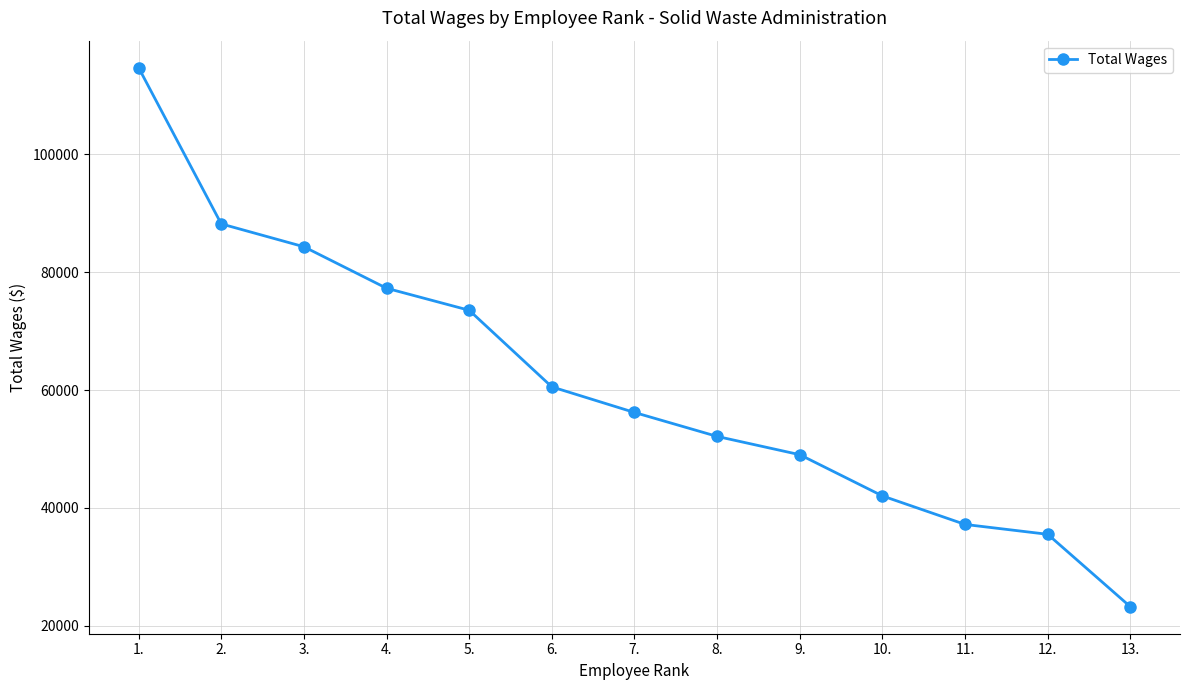

Which has a higher value, 8. or 5.?

5.